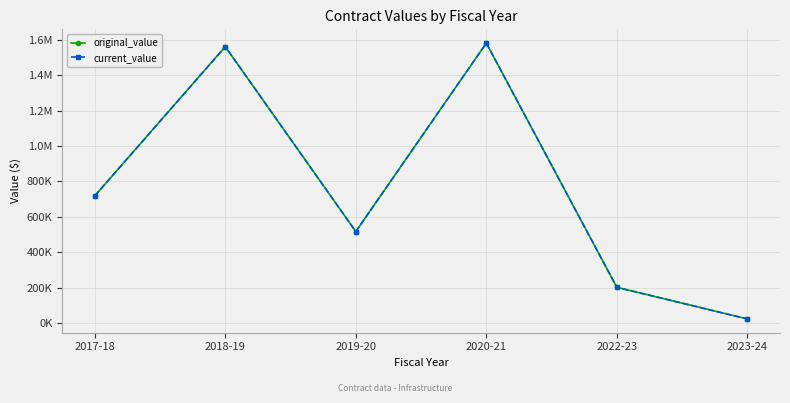

Is this an area chart (filled region under the line)?

No